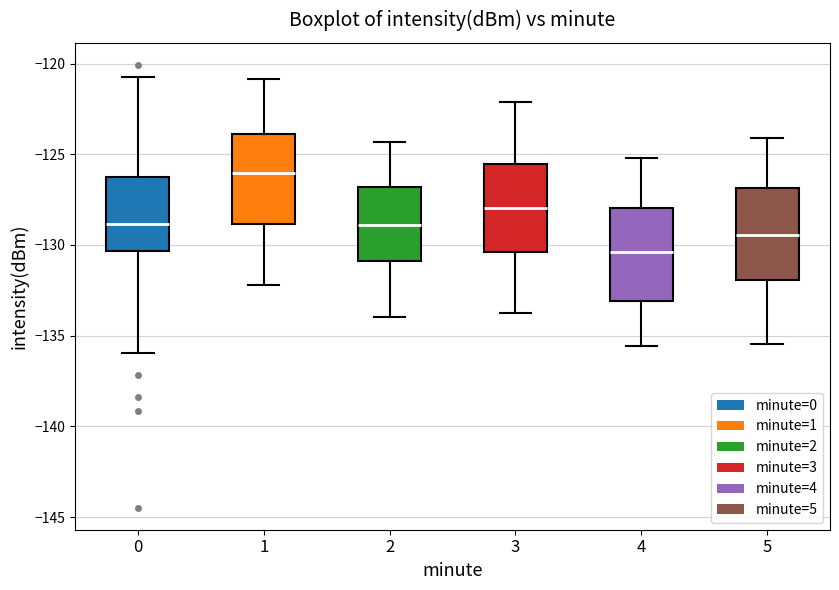

Where is the upper edge of the box at x = 3 on the y-axis? The values are not printed on the chart, so give them approximately, as read against the axis.

-125.5